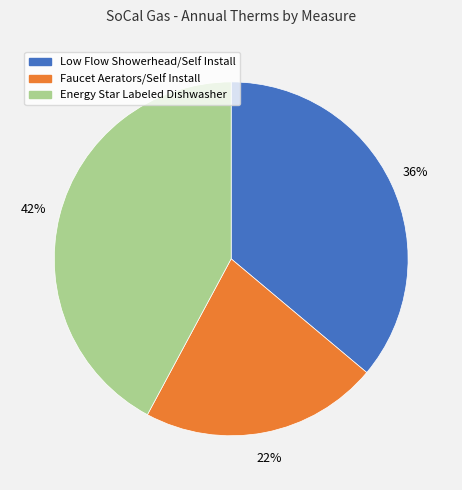

How many slices are in this pie chart?

3